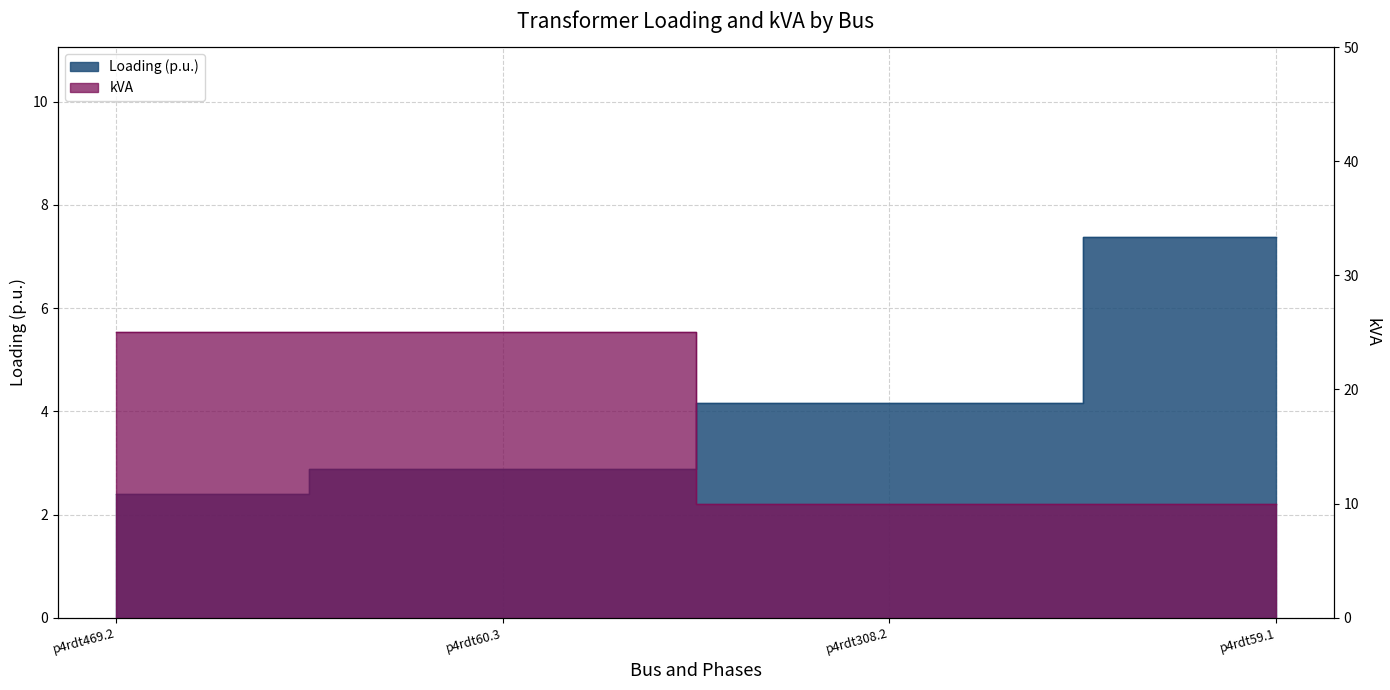

True or false: Loading (p.u.) has a value of 6.3 at p4rdt308.2.

False